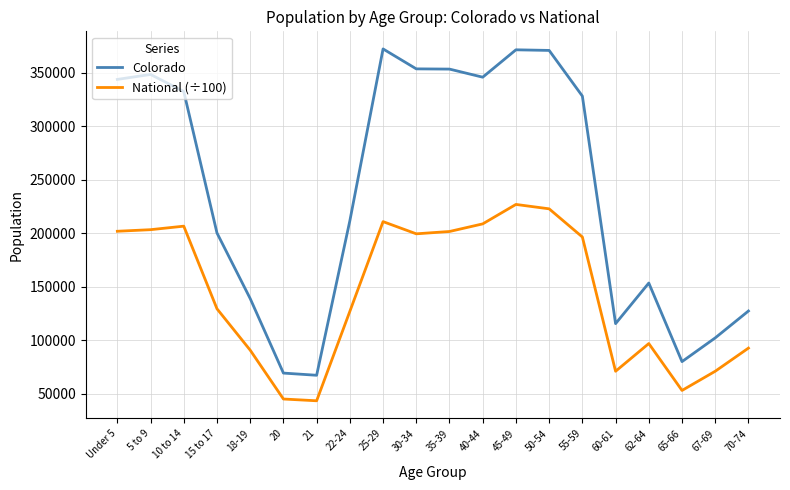

How many lines are shown in the chart?

2